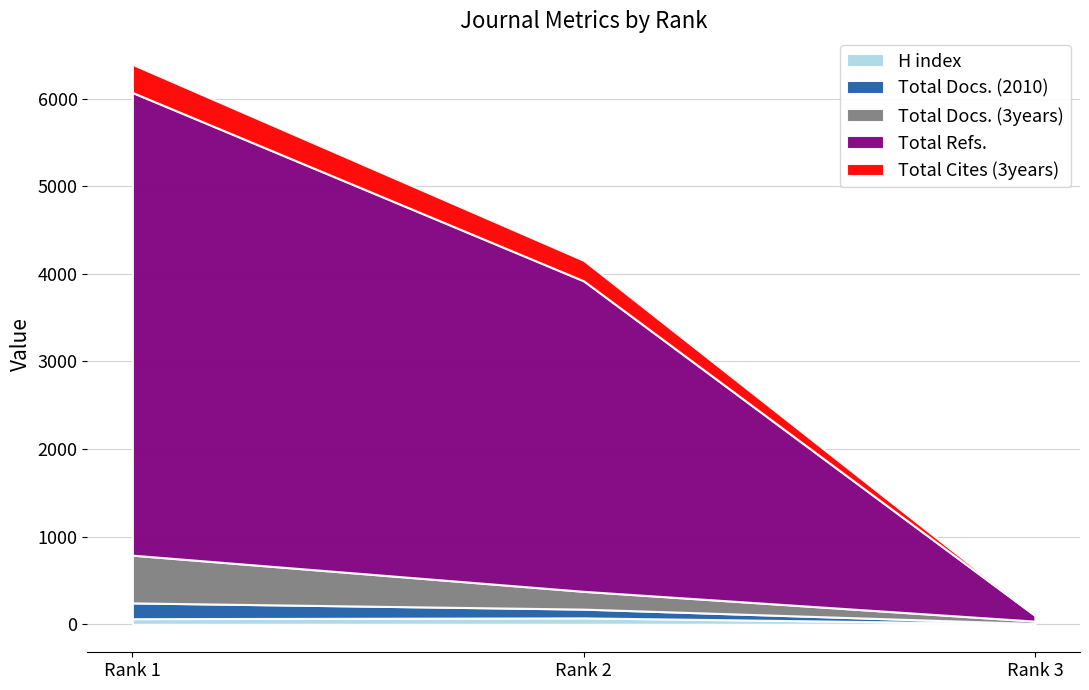

Which series changed the most between Rank 1 and Rank 2?

Total Refs.